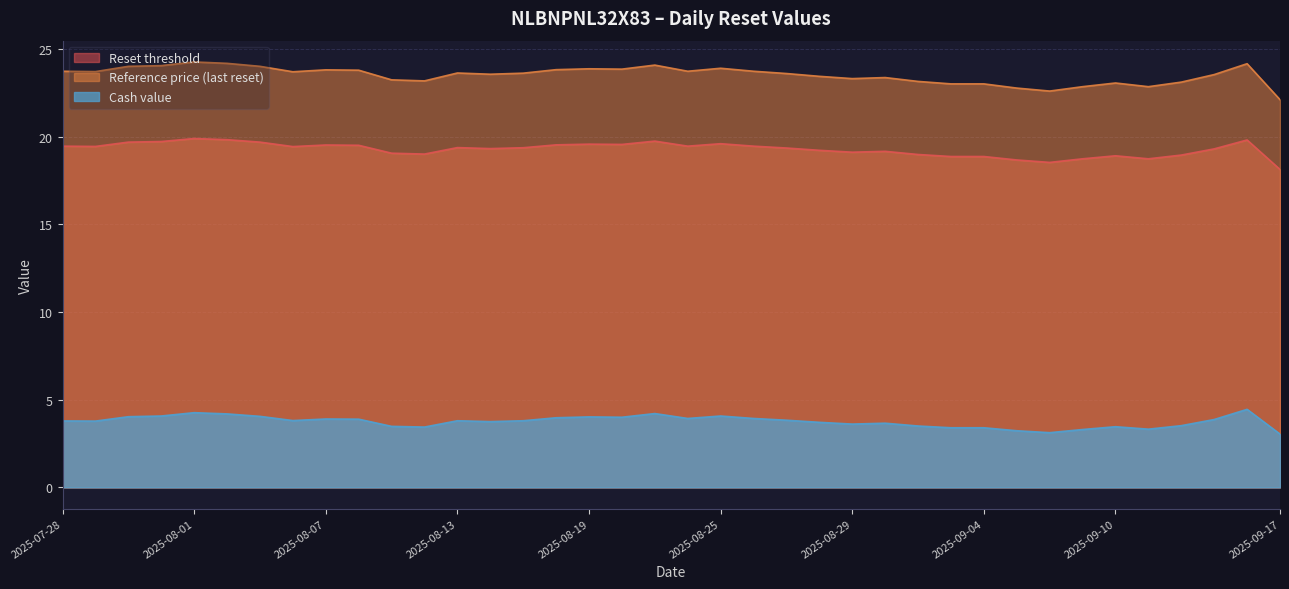

What is the total value across all series at 2025-09-05?

44.7